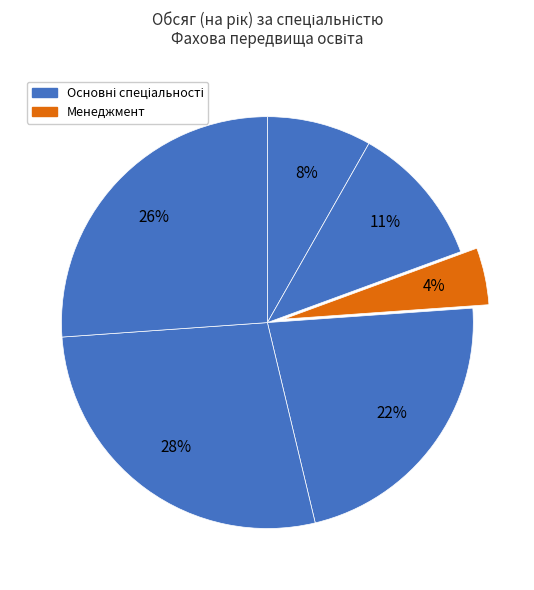

To the nearest percent, what is the average slice percentage?

17%